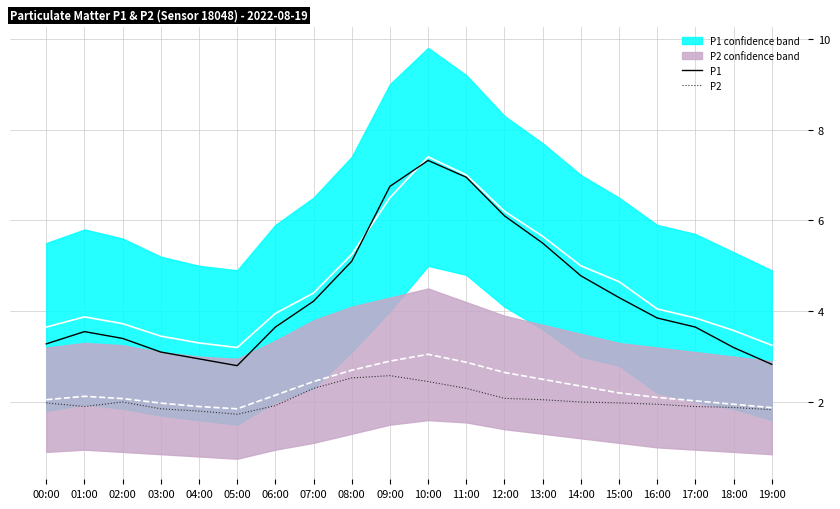

What is the spread (max minus min) of values at 12:00?

4.1